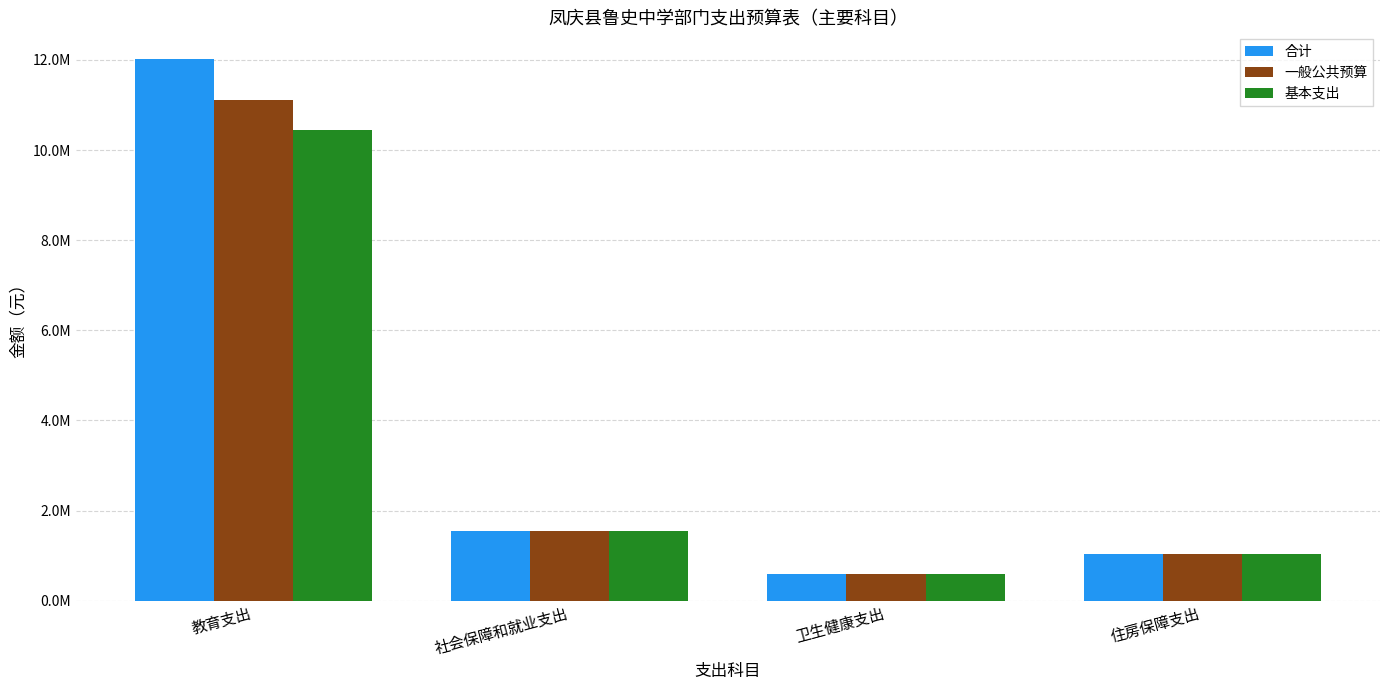

What is the label of the 1st bar from the left?

教育支出